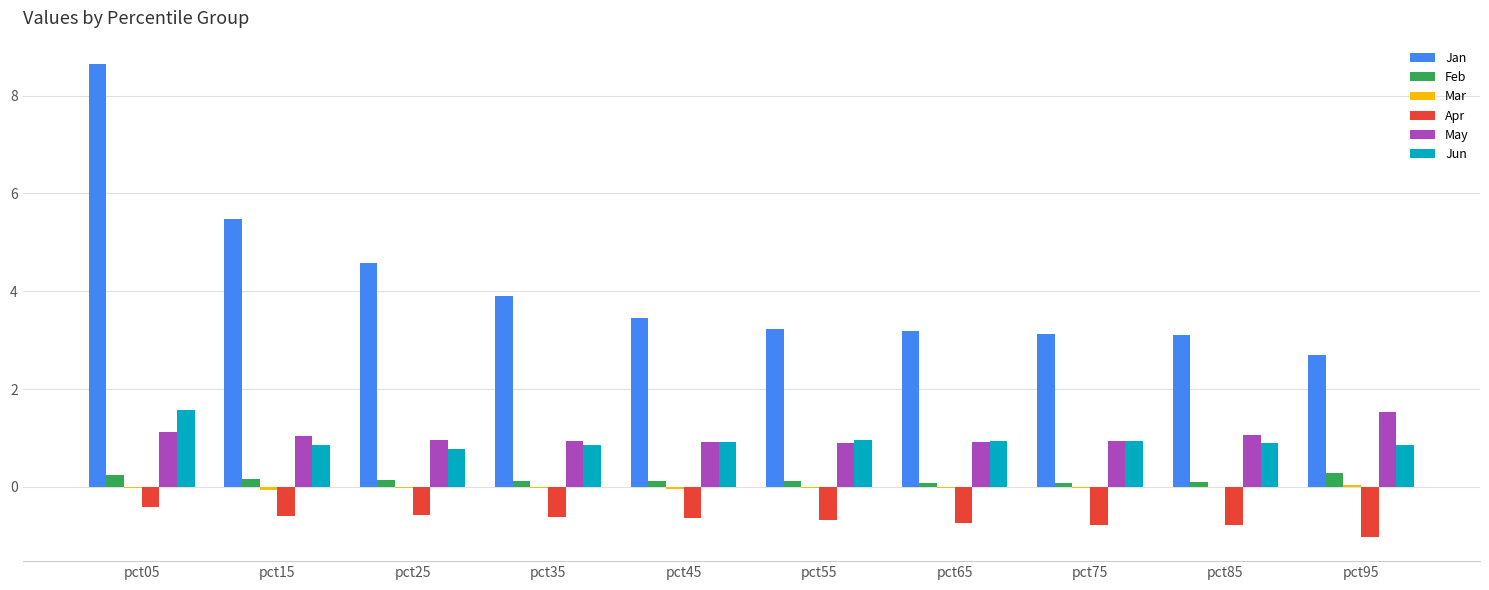

True or false: Jan has a value of 3.9 at pct35.

True